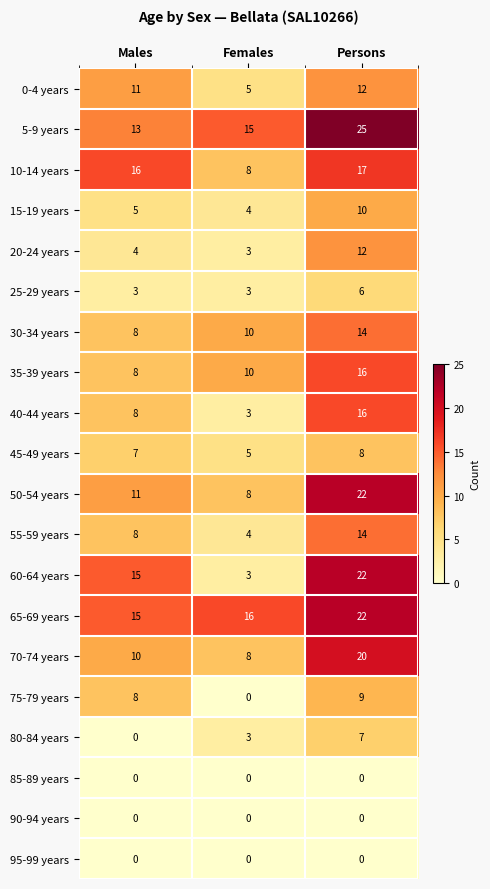

Is it true that 80-84 years equals 7 at Persons?

True